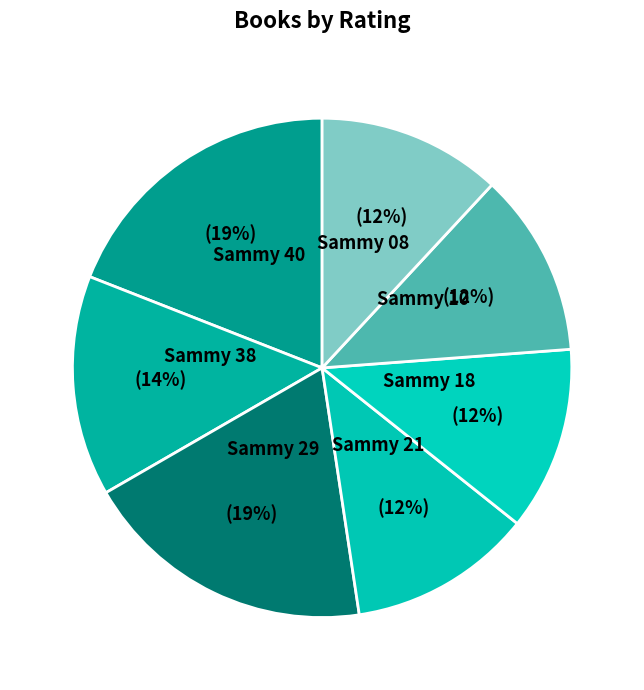

To the nearest percent, what is the difference between the Sammy 08 and Sammy 40 slice percentages?

7%